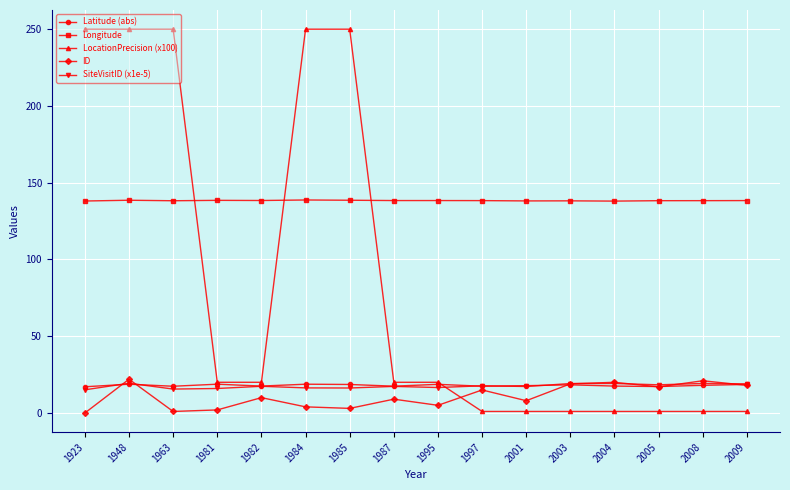

How many series are shown in this chart?

5